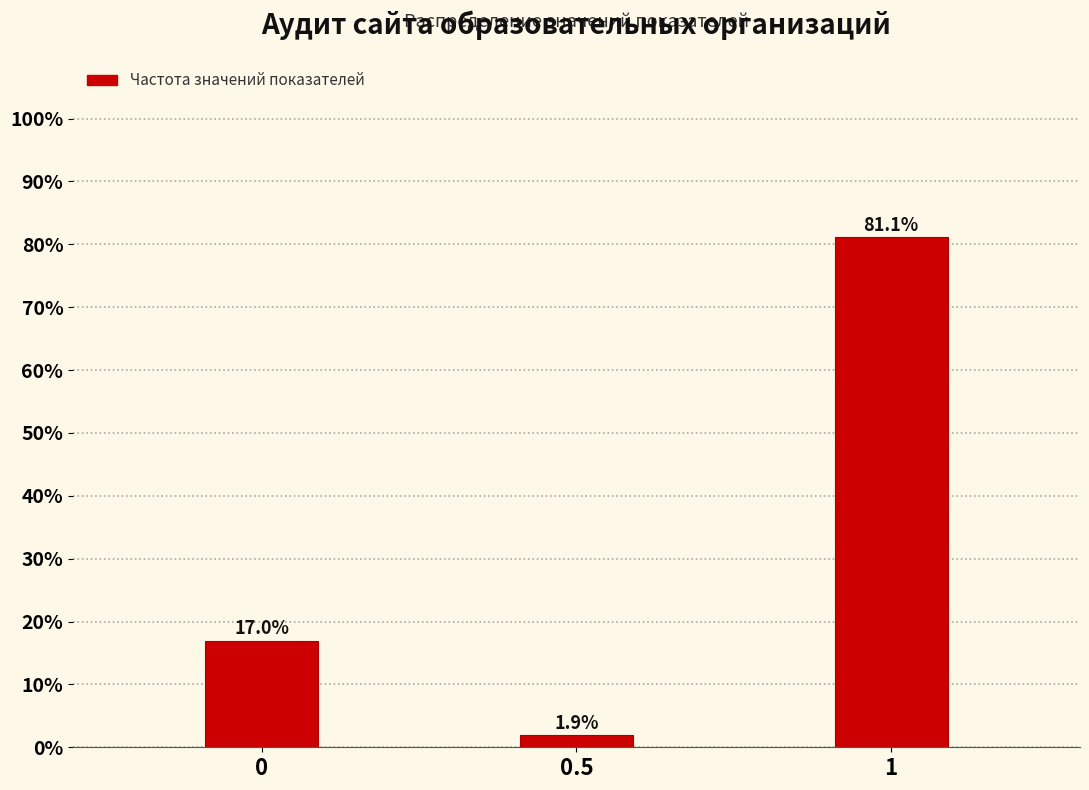

Reading left to right, list all the values displayed in this chart.

17.0	1.9	81.1